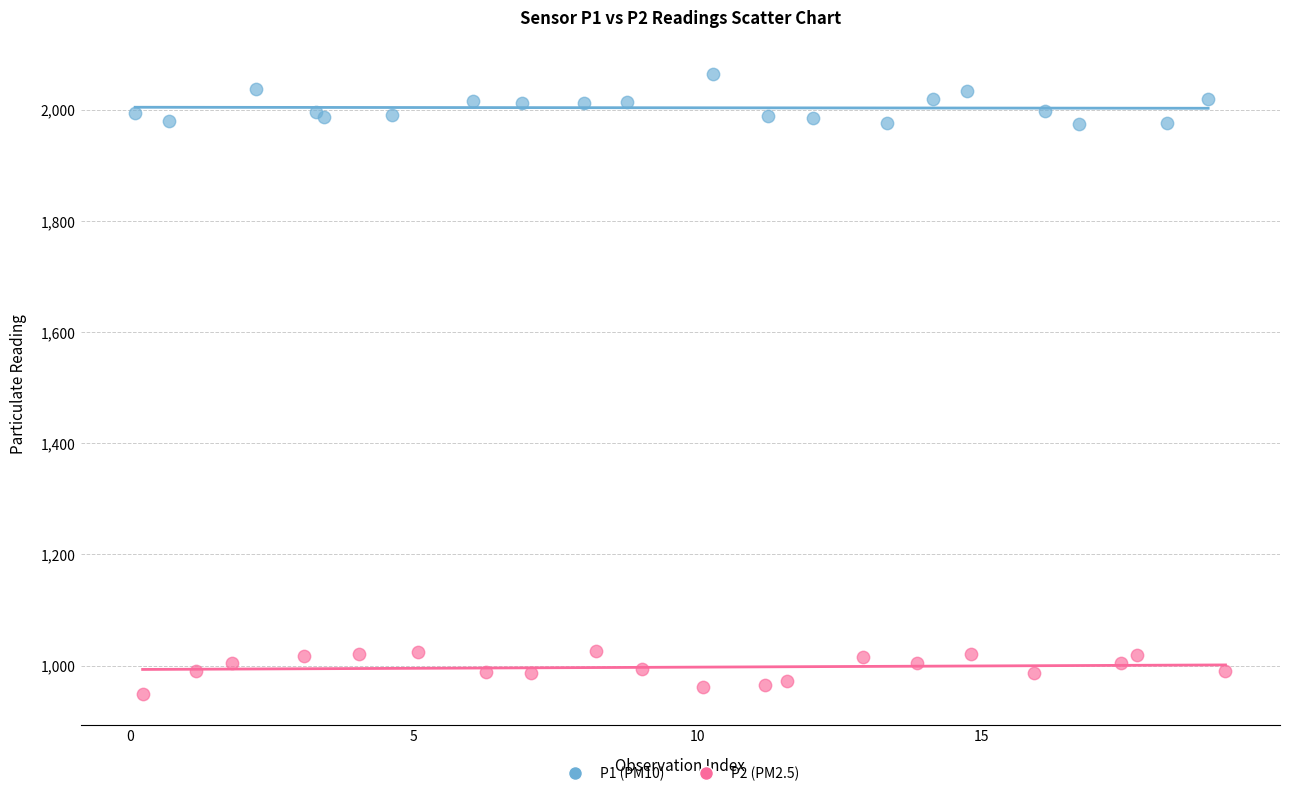

Which series reaches the maximum Y coordinate?

P1 (PM10)